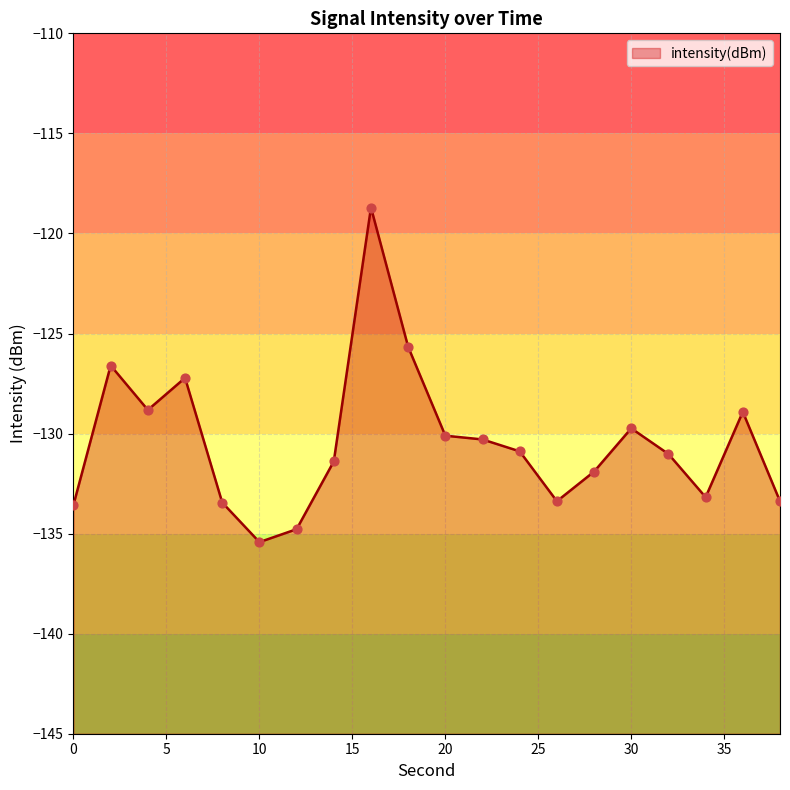

What is the change in value from 10 to 20?

+5.3